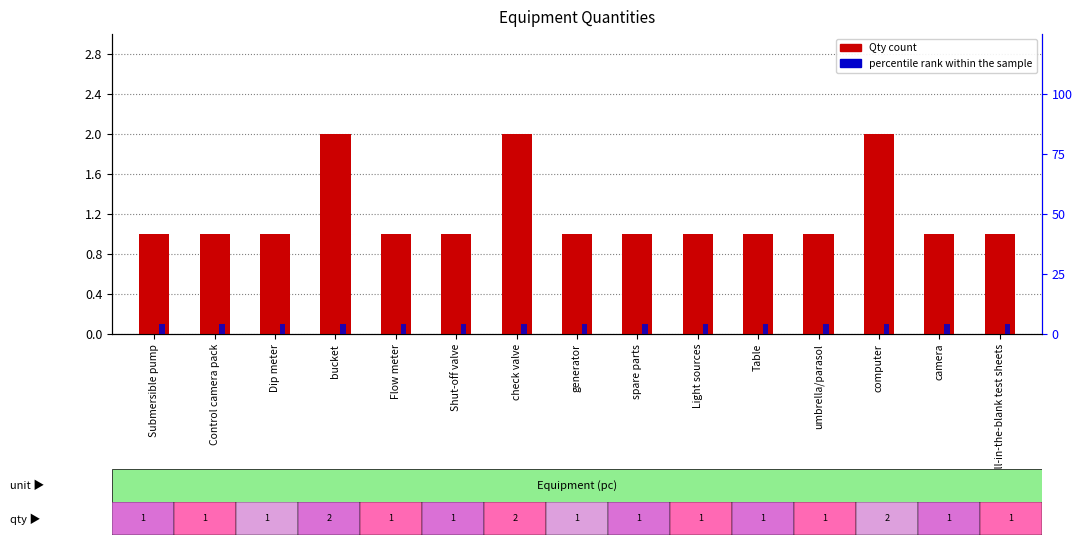

What are all the series names shown in the legend?

Qty, percentile rank within the sample